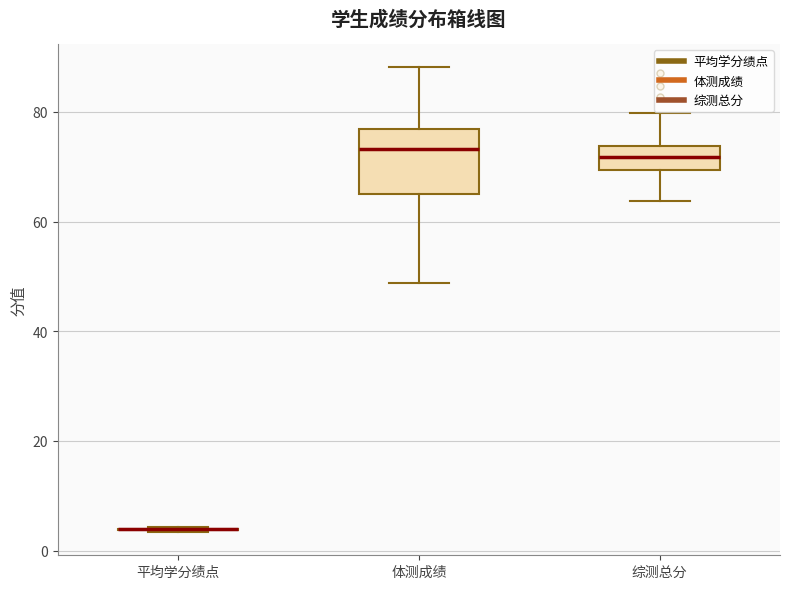

Reading left to right, read every box against the y-axis: the position of its median line, the range the box covers, and the ends of its whiskers. The values are not printed on the chart, so give them approximately, as read against the axis.

平均学分绩点: box collapsed to a line at 4, whiskers 4 to 4
体测成绩: median 74, box 64 to 76, whiskers 48 to 88
综测总分: median 72, box 70 to 74, whiskers 64 to 80